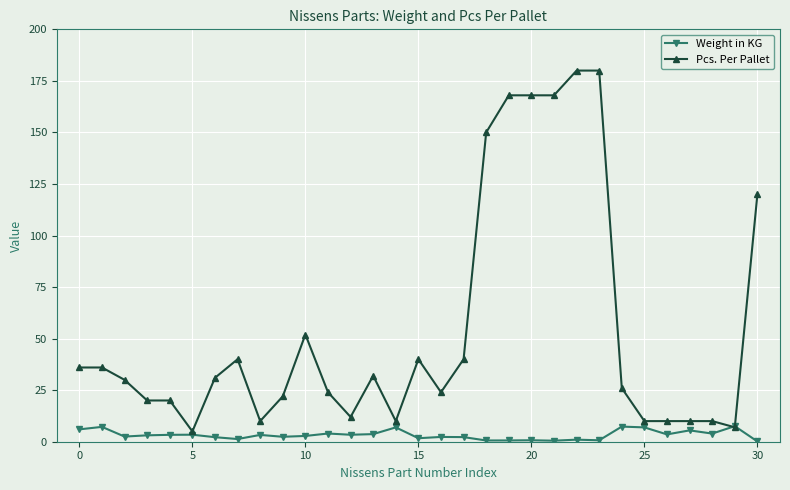

How many data points does each series have?

31